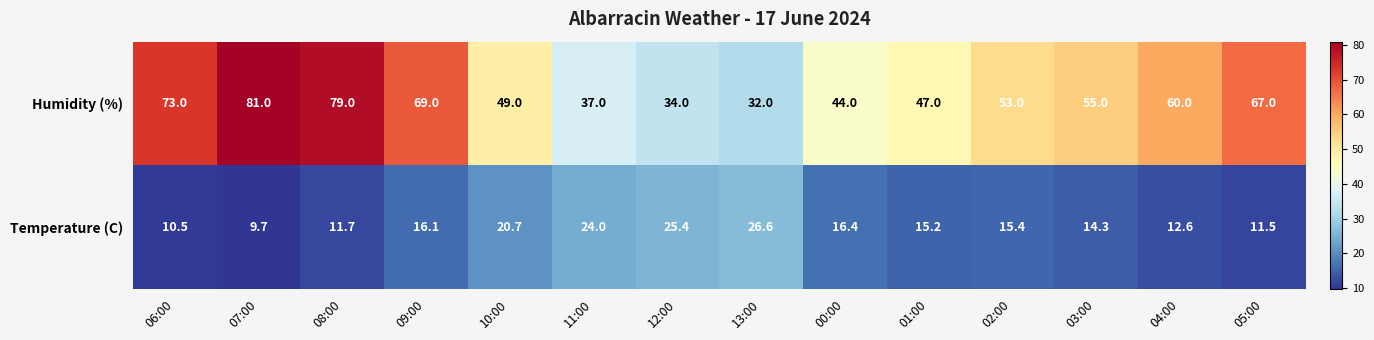

What is the total value across all series at 05:00?

78.5